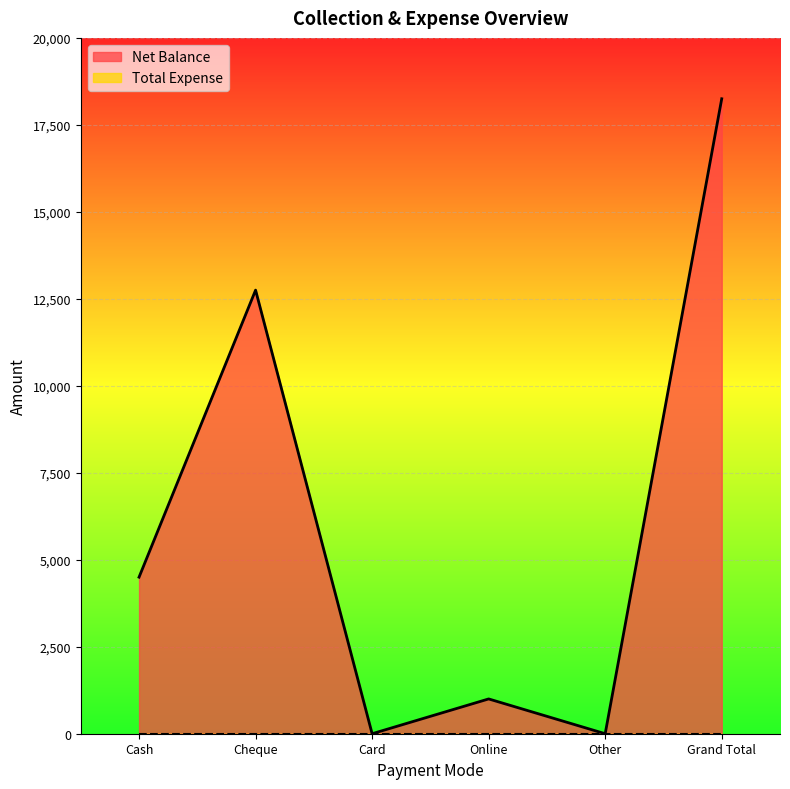

What is the average value?

6083